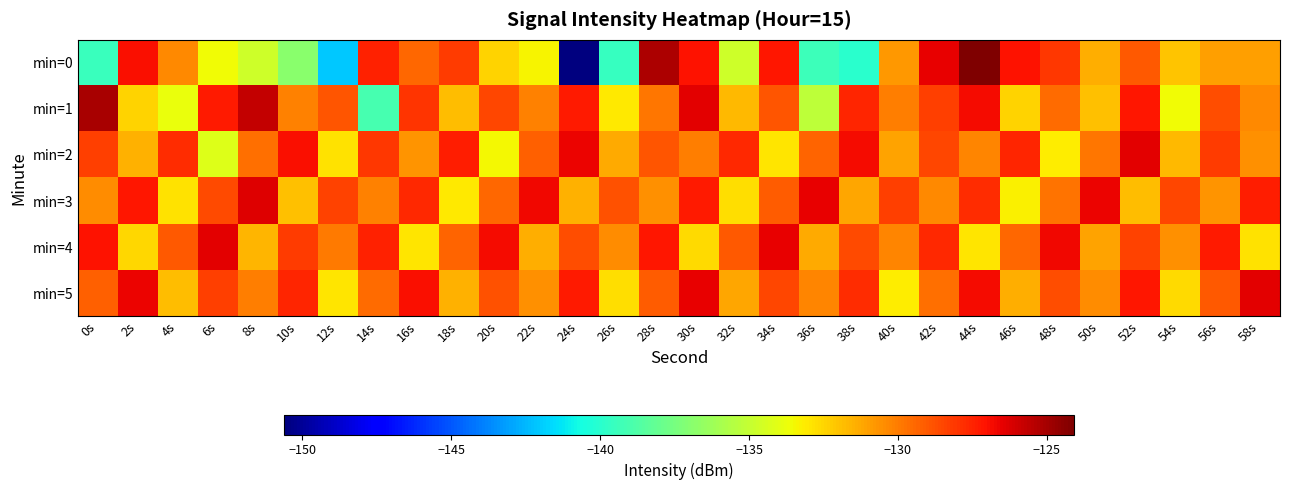

What is the smallest value displayed?

-150.6